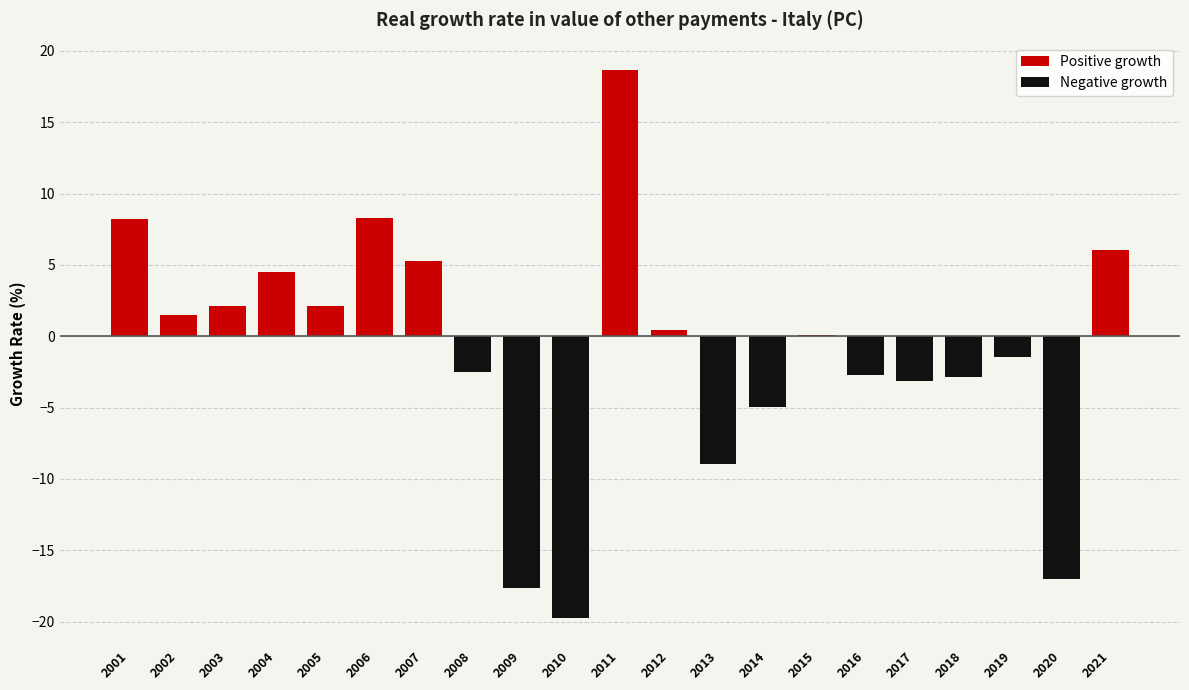

What is the minimum value shown in the chart?

-19.7